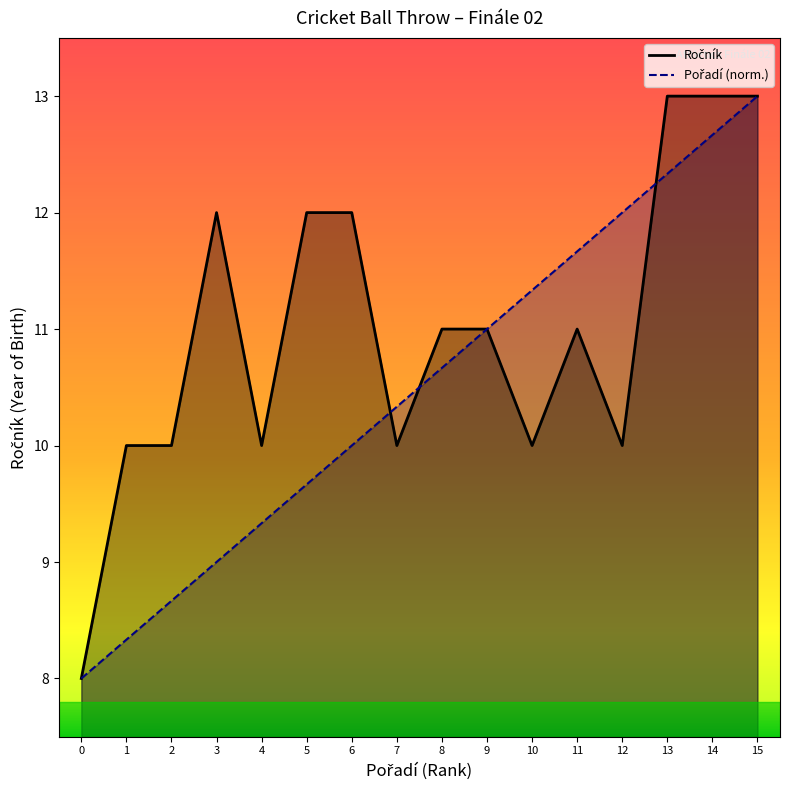

After their last crossing, which series has the higher values: Ročník or Pořadí?

Ročník